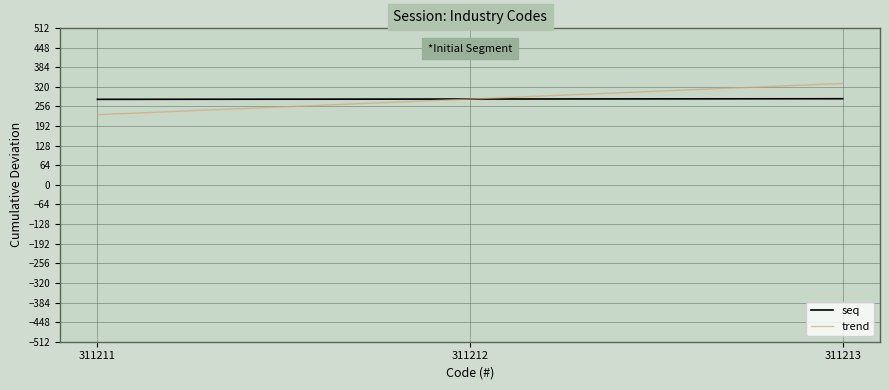

Is the value of trend at 311211 greater than the value of seq at 311213?

No